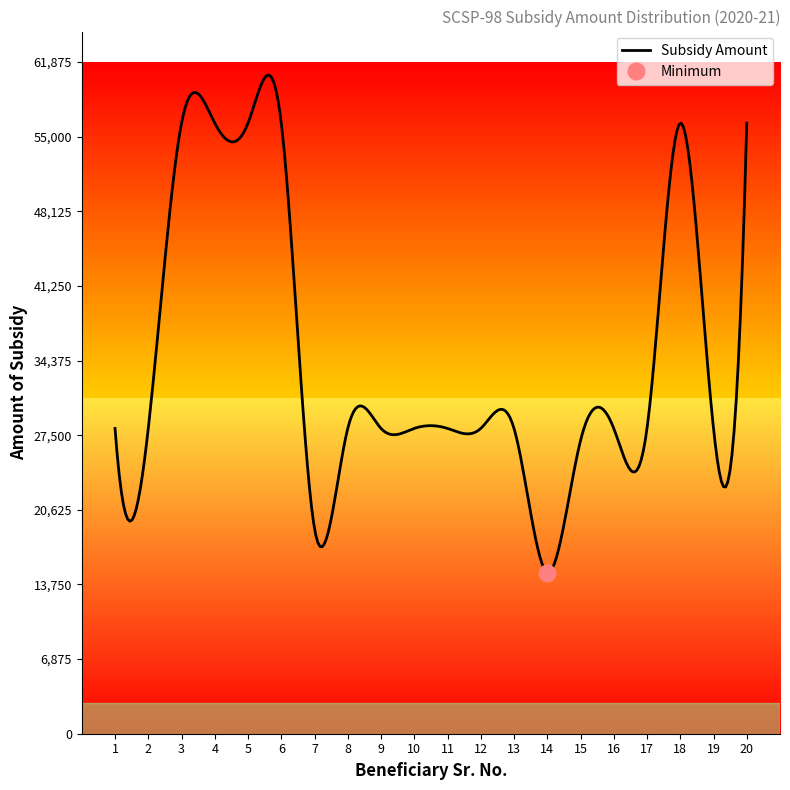

What is the minimum value for Subsidy Amount?

14833.5